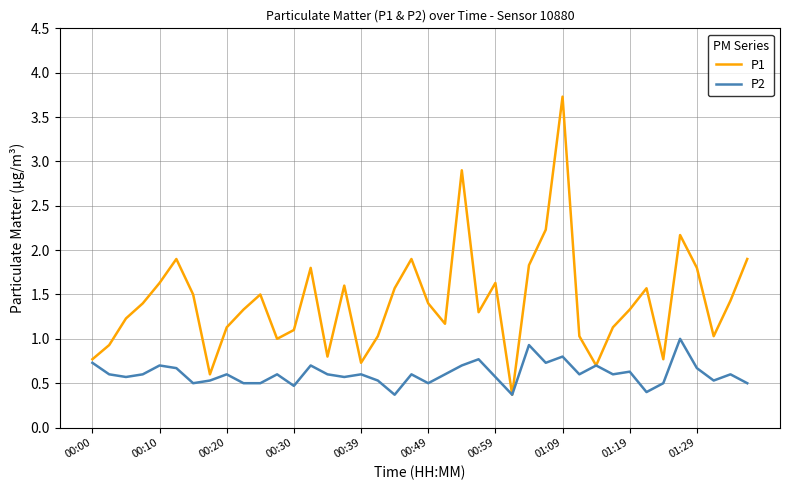

Which series has the largest total across all categories?

P1